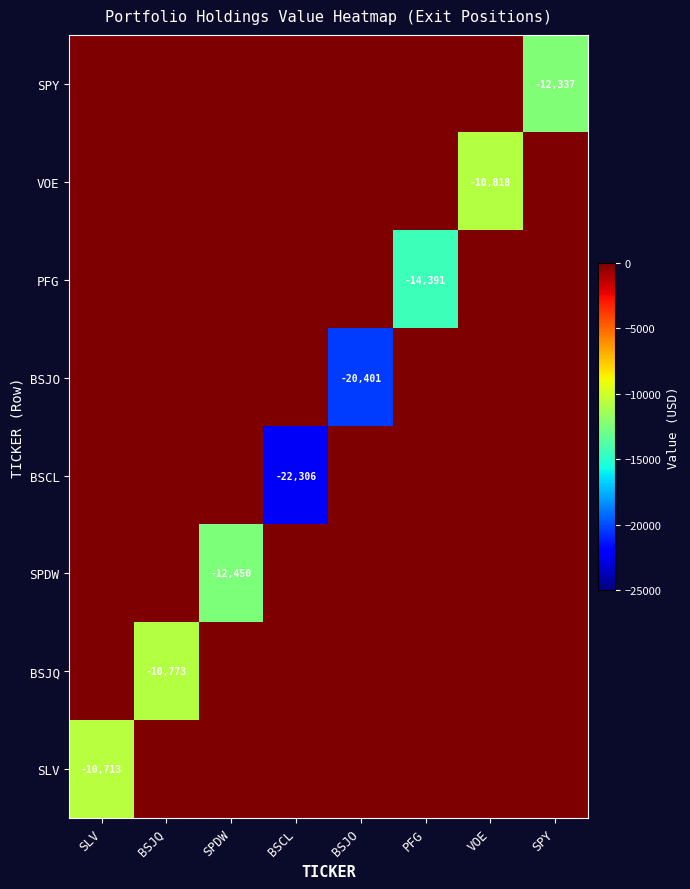

Which series has the largest total across all categories?

SLV